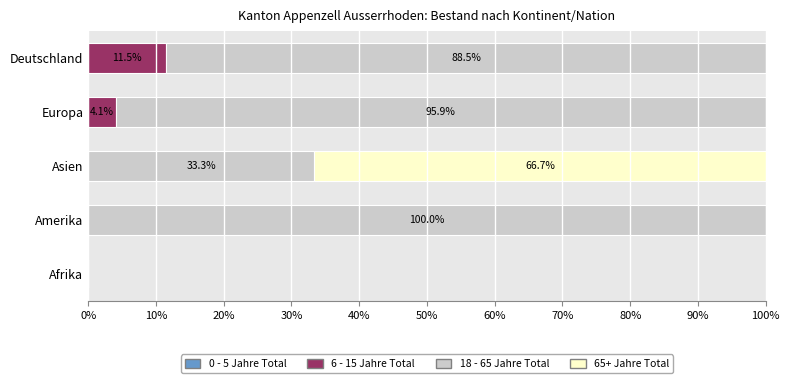

What is the highest value of the 6 - 15 Jahre Total series?

11.5